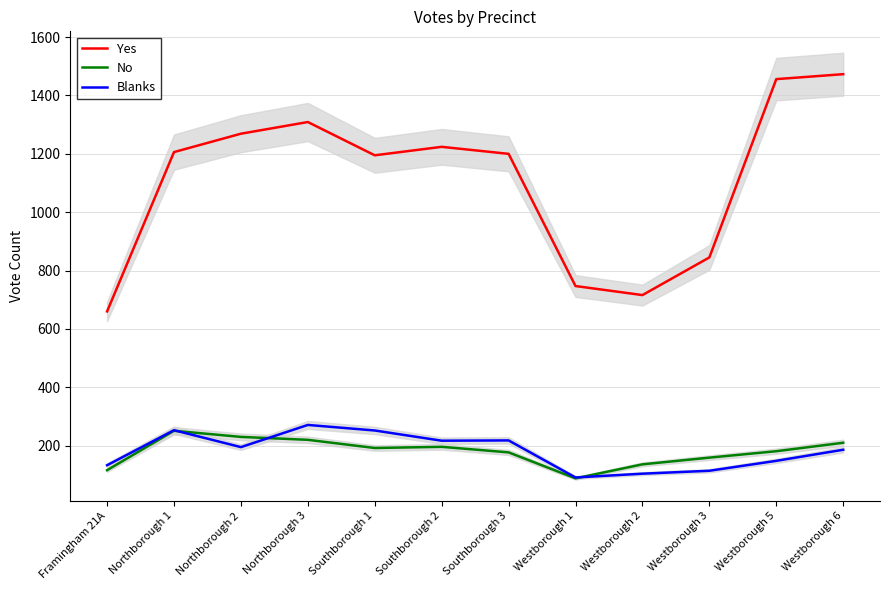

What is the difference between the maximum and minimum values in the Yes series?

813